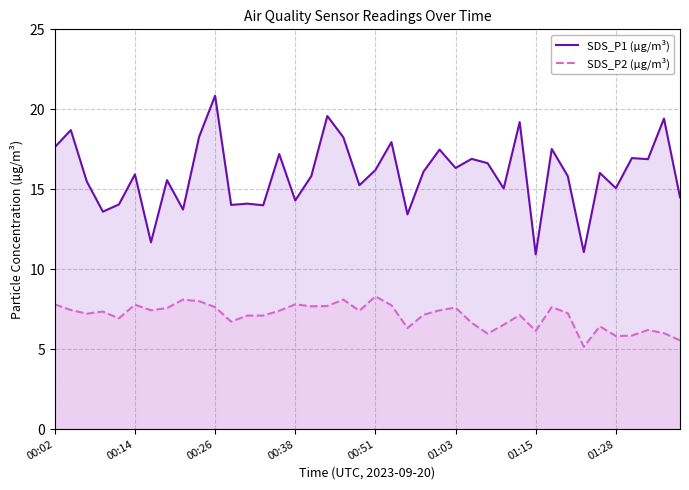

Rank the series by their average value, from lowest to highest.

SDS_P2, SDS_P1